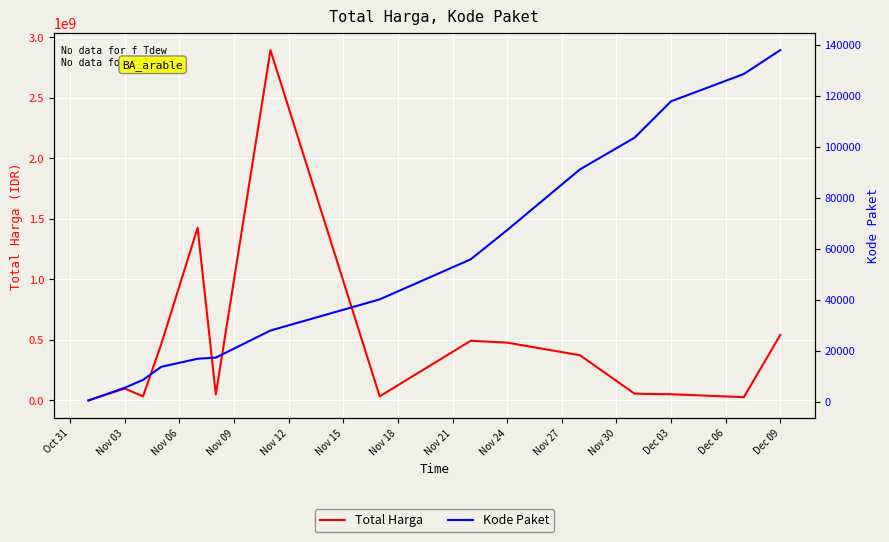

What is the highest value of the Total Harga series?

2892122000